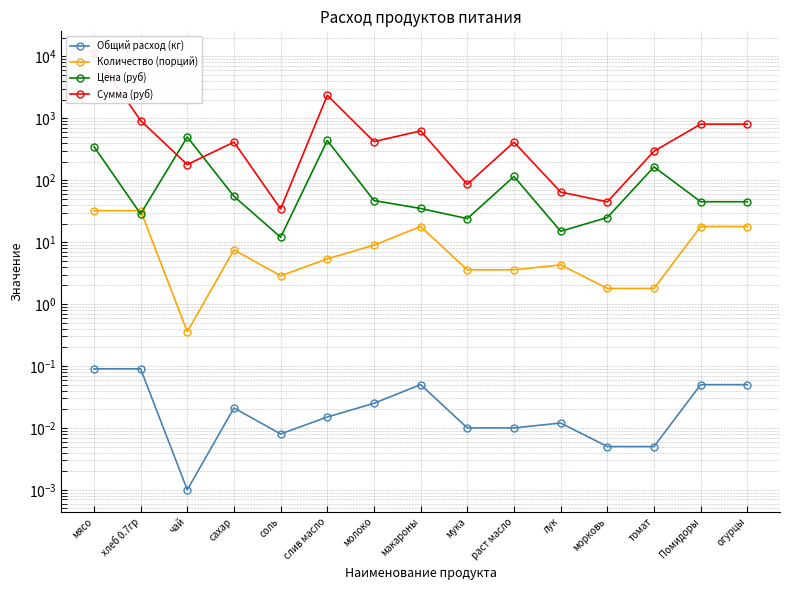

What is the label of the 10th point from the right?

слив масло